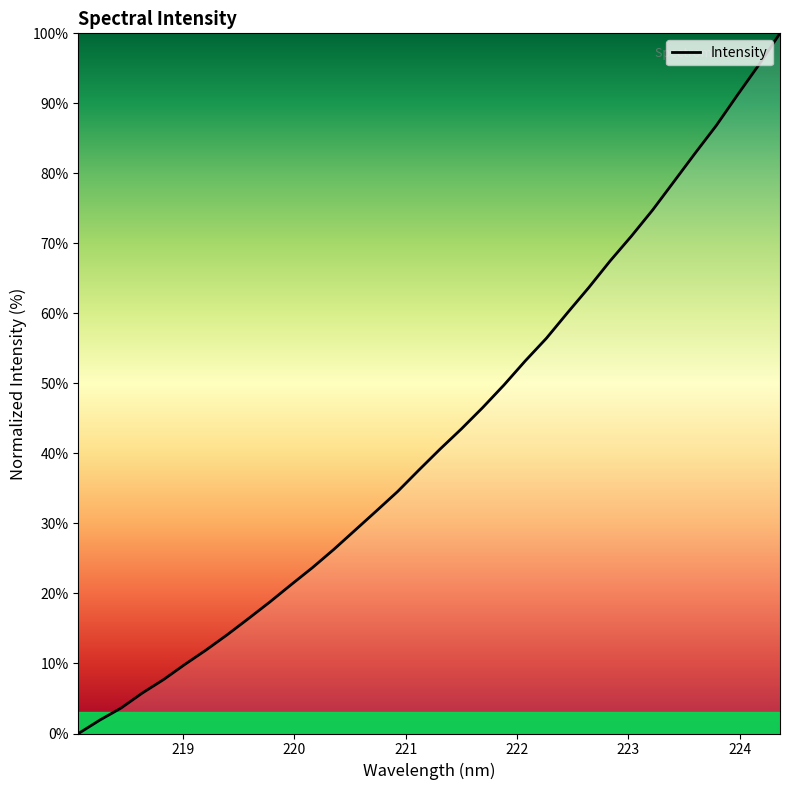

Is this an area chart (filled region under the line)?

No